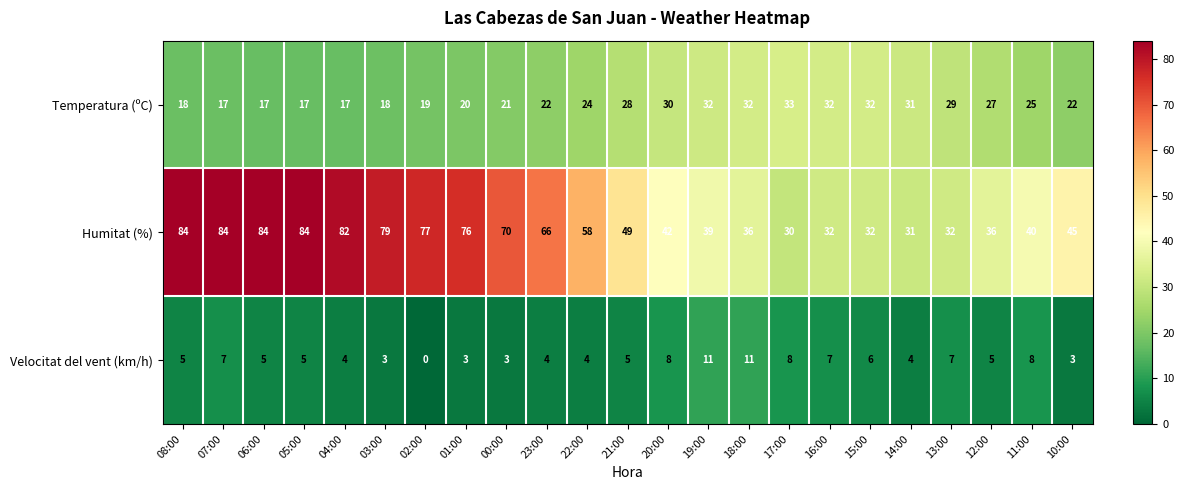

Rank the series by their average value, from lowest to highest.

Velocitat del vent (km/h), Temperatura (ºC), Humitat (%)